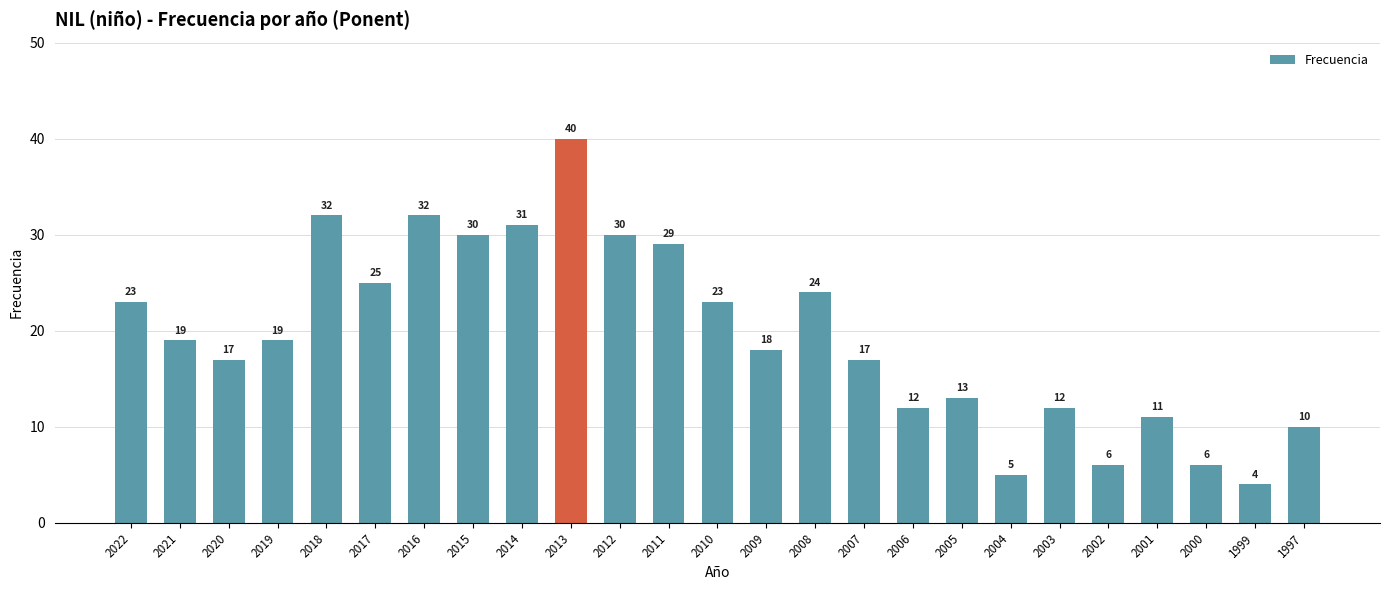

Read the value at 2018, to the nearest 5.

30